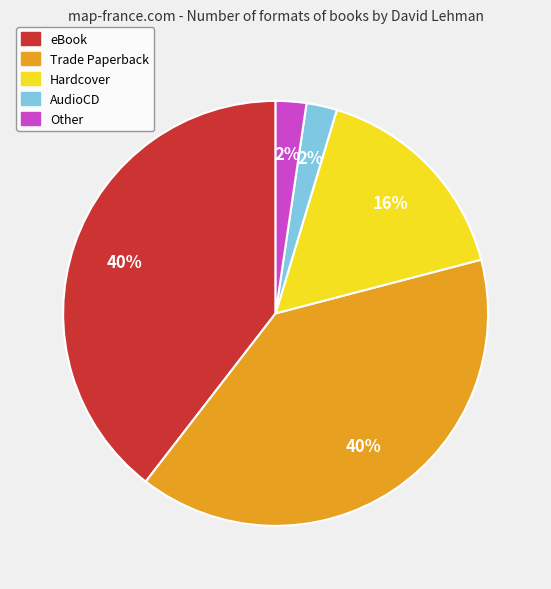

How many segments does this pie chart have?

5